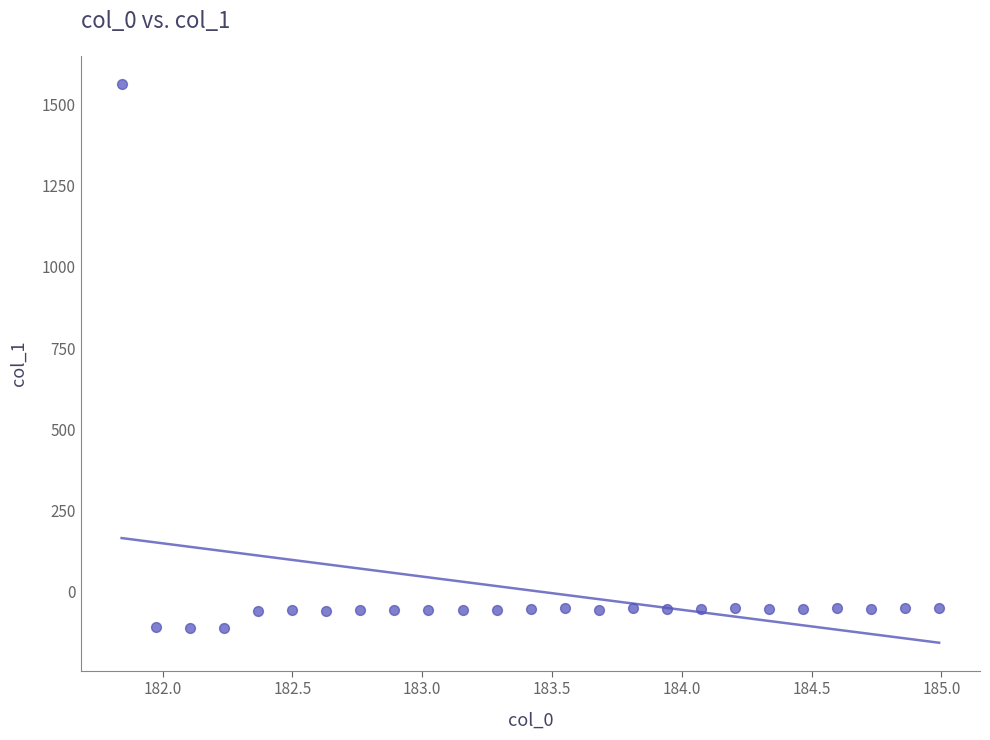

What is the range of X values (max minus min)?

3.1